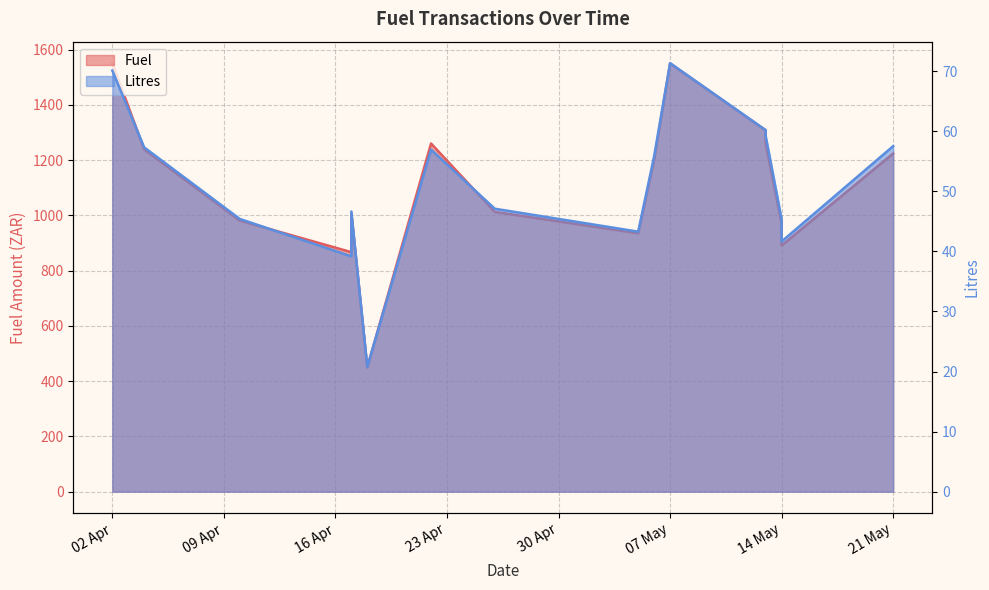

Between 2025-04-18 and 2025-04-17, which is larger?

2025-04-17